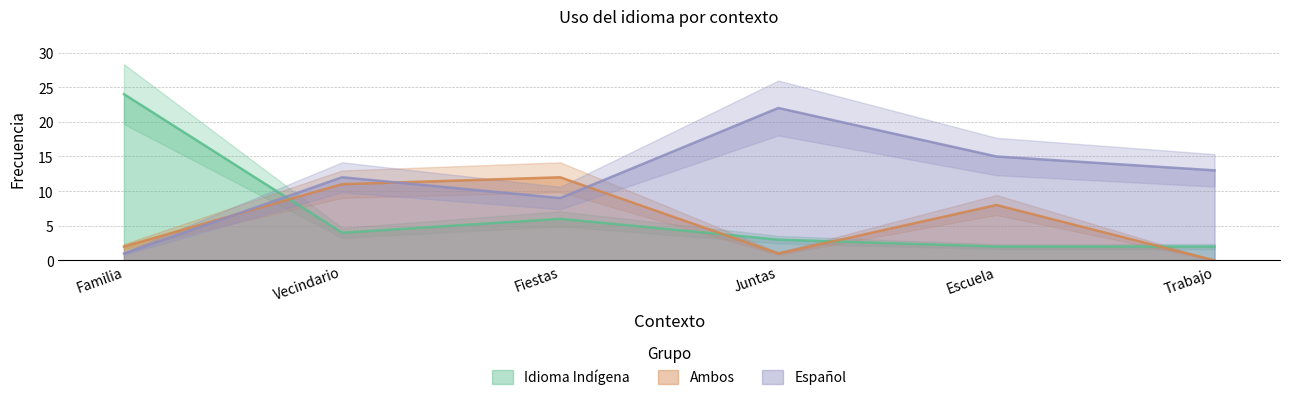

At Fiestas, list the series in order from smallest to largest.

Idioma Indígena, Español, Ambos